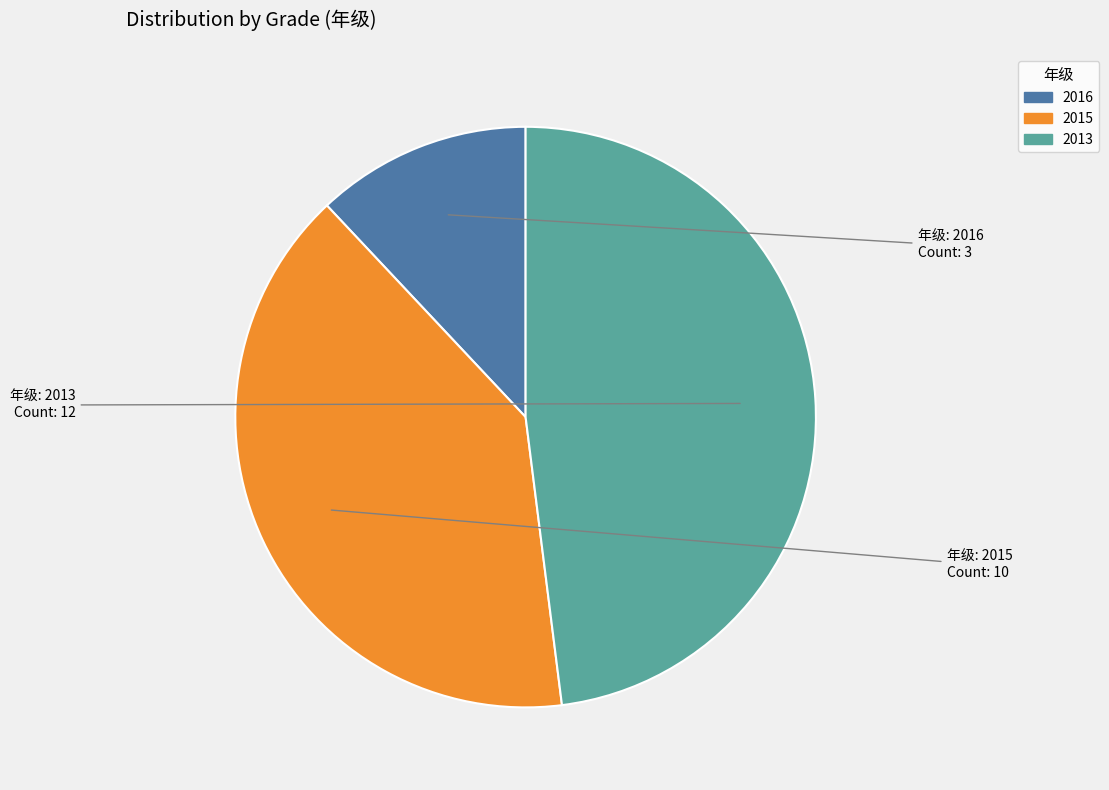

Is there any slice that represents more than half of the pie?

No